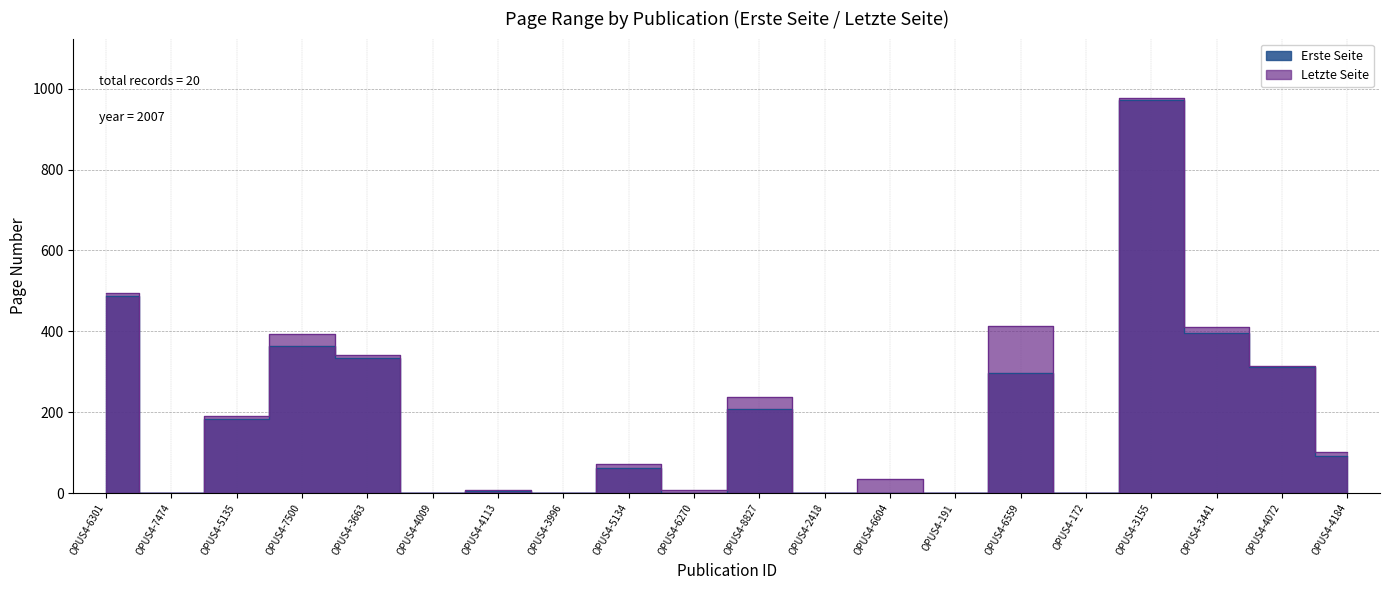

Does the chart display data point markers on the line(s)?

No